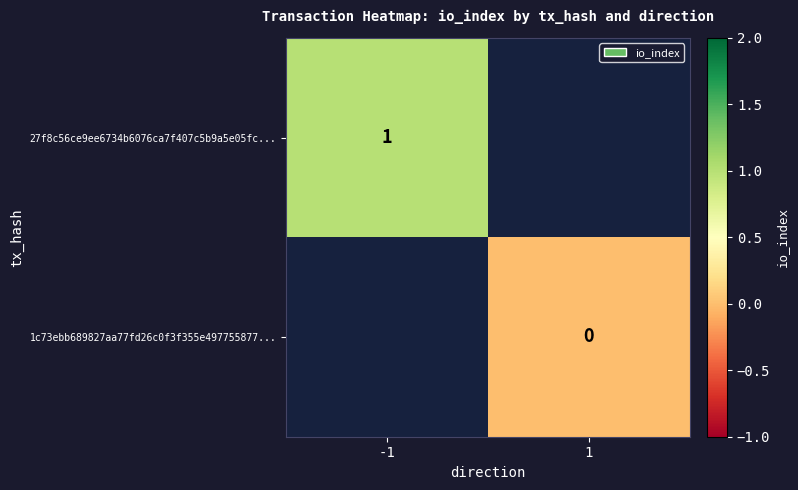

Is the value of 27f8c56ce9ee6734b6076ca7f407c5b9a5e05fc... at -1 greater than the value of 1c73ebb689827aa77fd26c0f3f355e497755877... at 1?

Yes